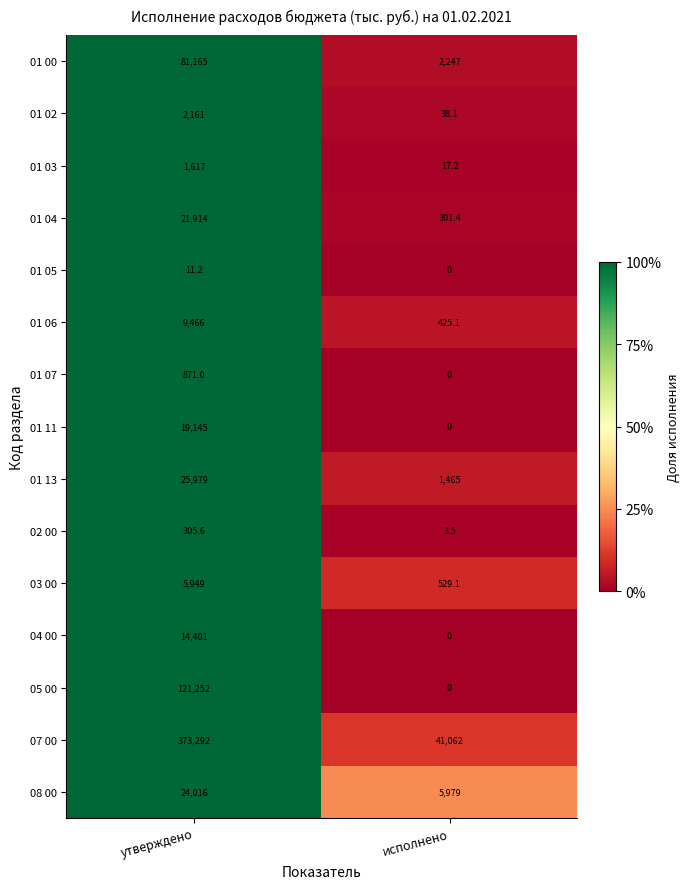

Which series has the largest total across all categories?

07 00